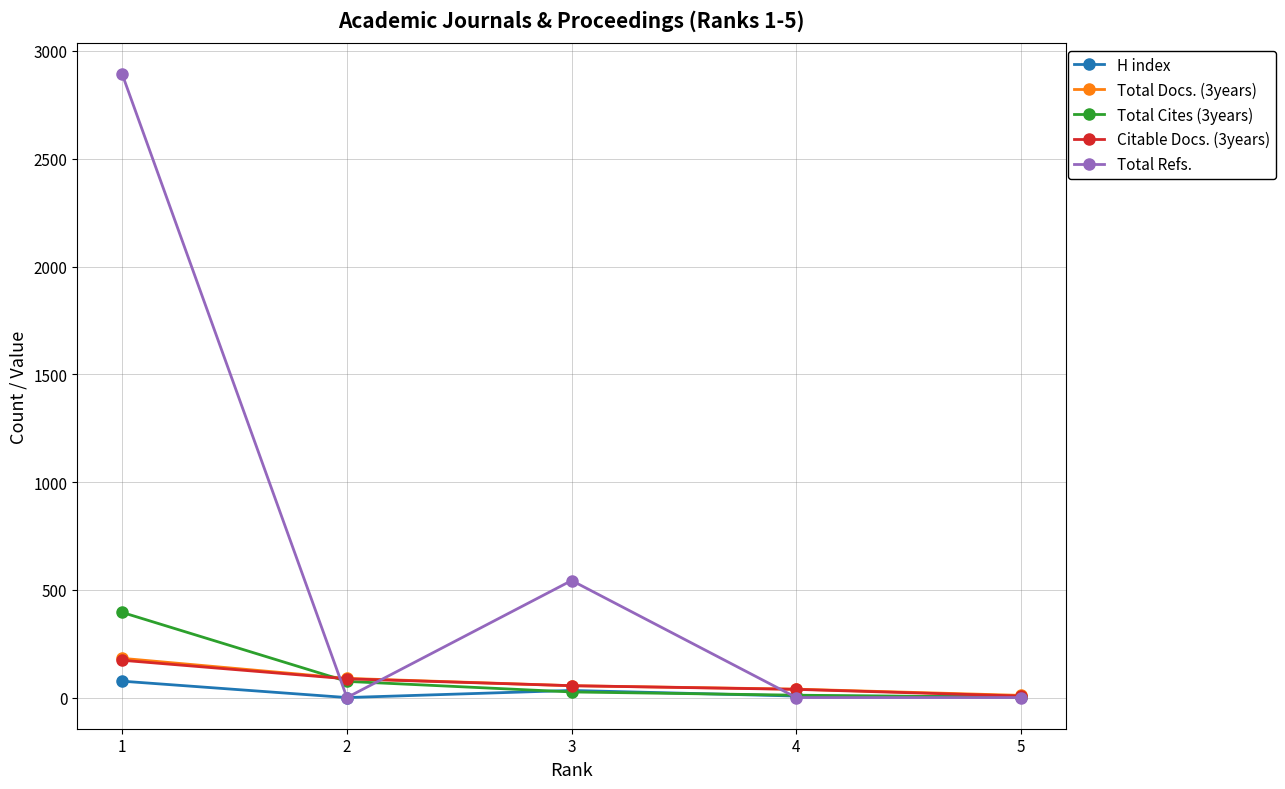

The Citable Docs. (3years) series shows 55 at 3. True or false?

True